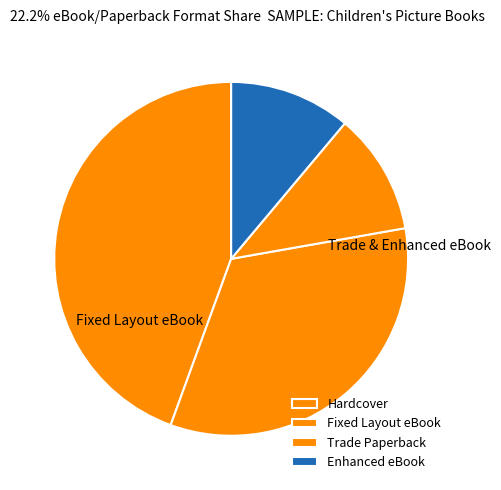

Rank the categories by value from lowest to highest.

Enhanced eBook, Trade Paperback, Hardcover, Fixed Layout eBook